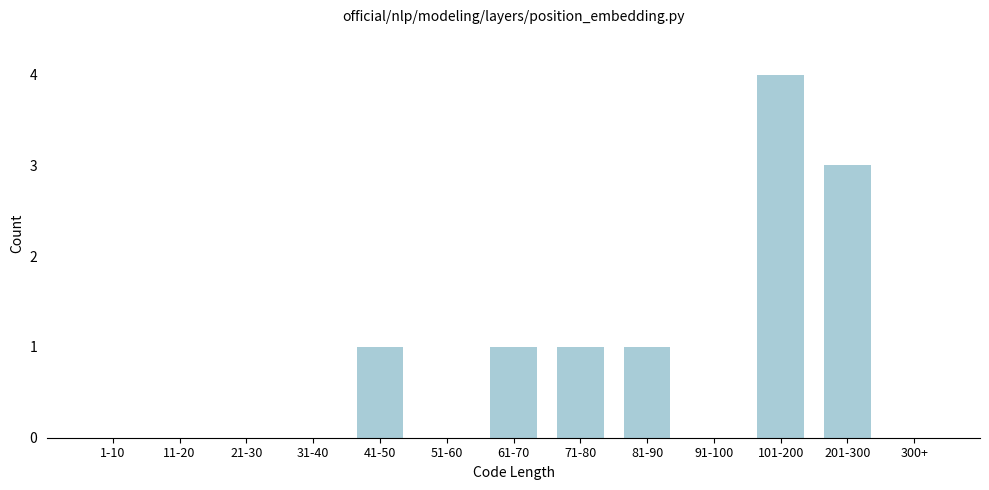

Reading left to right, list all the values displayed in this chart.

1-10=0	11-20=0	21-30=0	31-40=0	41-50=1	51-60=0	61-70=1	71-80=1	81-90=1	91-100=0	101-200=4	201-300=3	300+=0